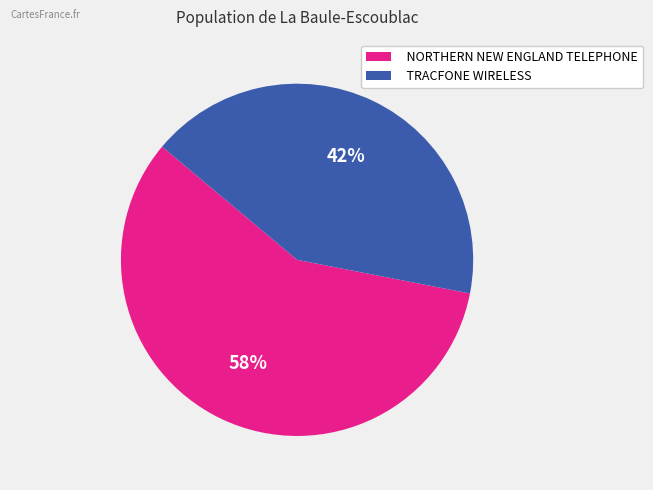

Combined, do NORTHERN NEW ENGLAND TELEPHONE and TRACFONE WIRELESS account for over 50%?

Yes